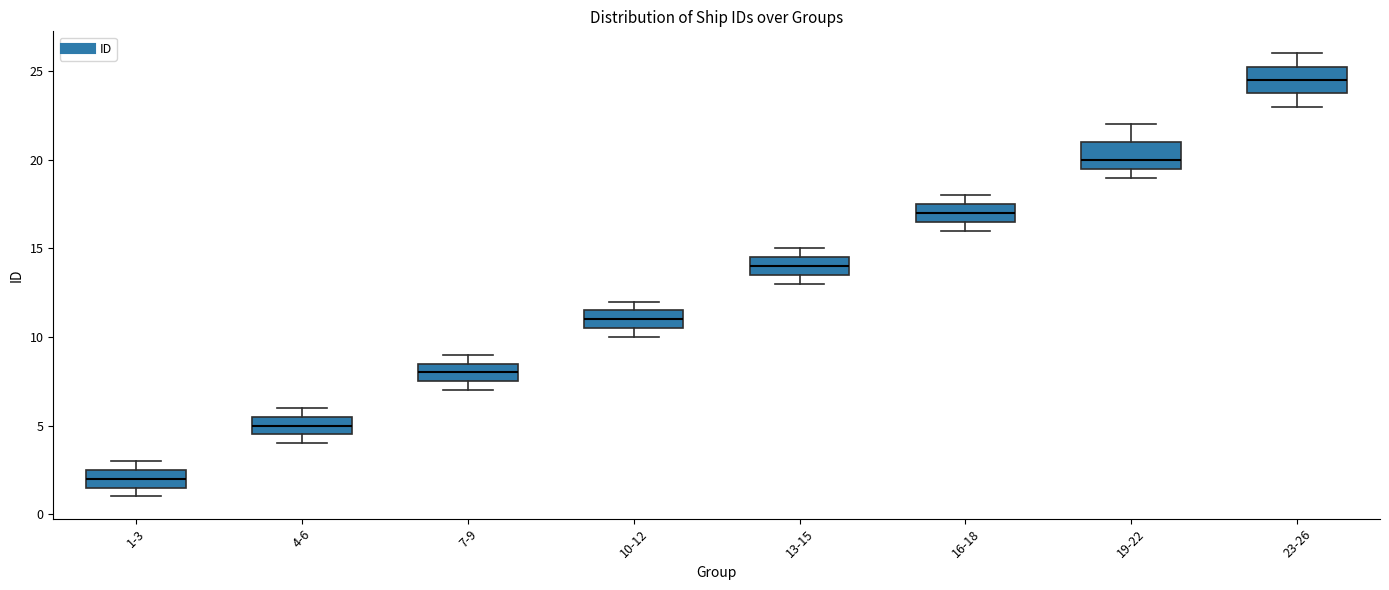

Reading left to right, read every box against the y-axis: the position of its median line, the range the box covers, and the ends of its whiskers. The values are not printed on the chart, so give them approximately, as read against the axis.

1-3: median 2.0, box 1.5 to 2.5, whiskers 1.0 to 3.0
4-6: median 5.0, box 4.5 to 5.5, whiskers 4.0 to 6.0
7-9: median 8.0, box 7.5 to 8.5, whiskers 7.0 to 9.0
10-12: median 11.0, box 10.5 to 11.5, whiskers 10.0 to 12.0
13-15: median 14.0, box 13.5 to 14.5, whiskers 13.0 to 15.0
16-18: median 17.0, box 16.5 to 17.5, whiskers 16.0 to 18.0
19-22: median 20.0, box 19.5 to 21.0, whiskers 19.0 to 22.0
23-26: median 24.5, box 24.0 to 25.5, whiskers 23.0 to 26.0